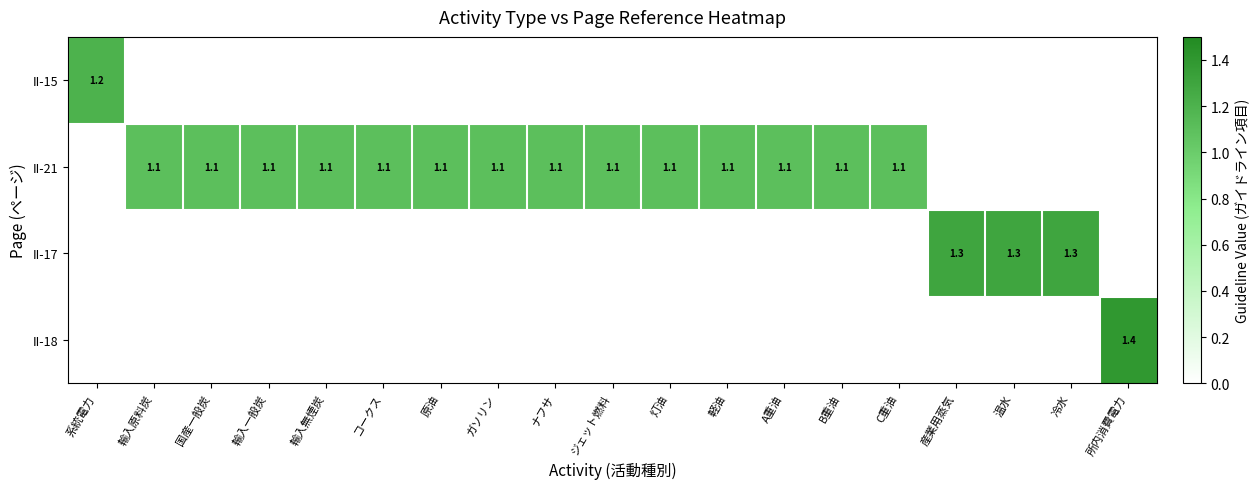

What is the sum of the II-21 values at 軽油 and A重油?

2.2